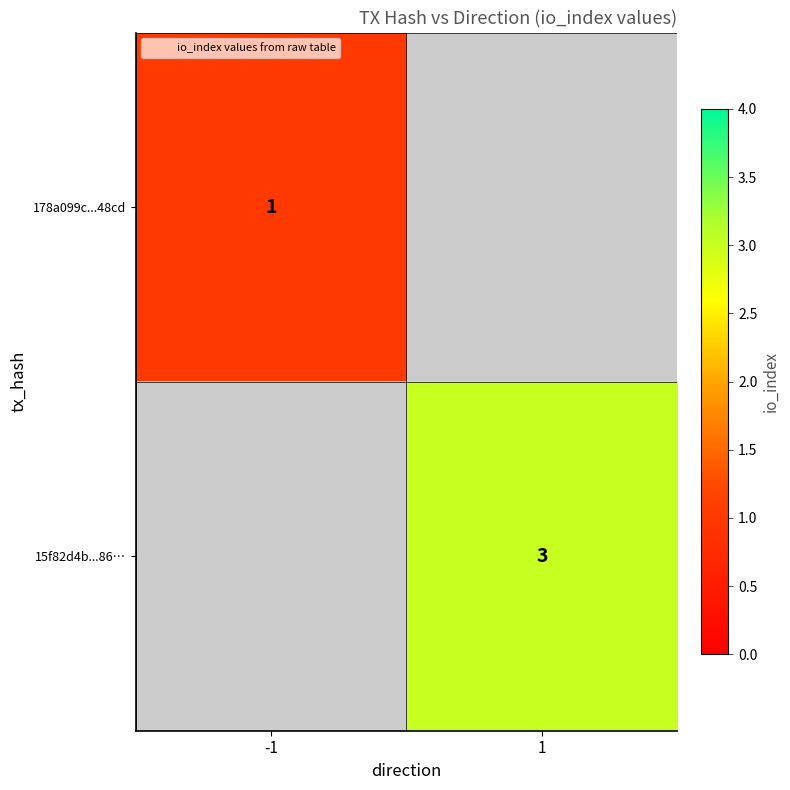

True or false: 15f82d4b...86… has a value of 5.0 at 1.

False